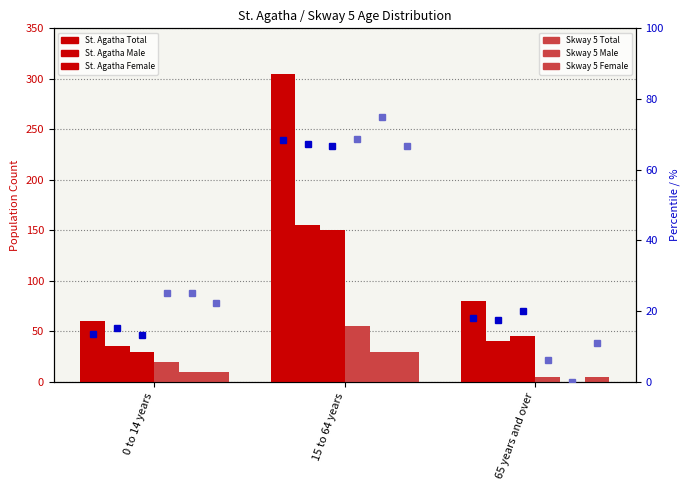

List the labels in order of Skway 5 Total value, smallest first.

65 years and over, 0 to 14 years, 15 to 64 years